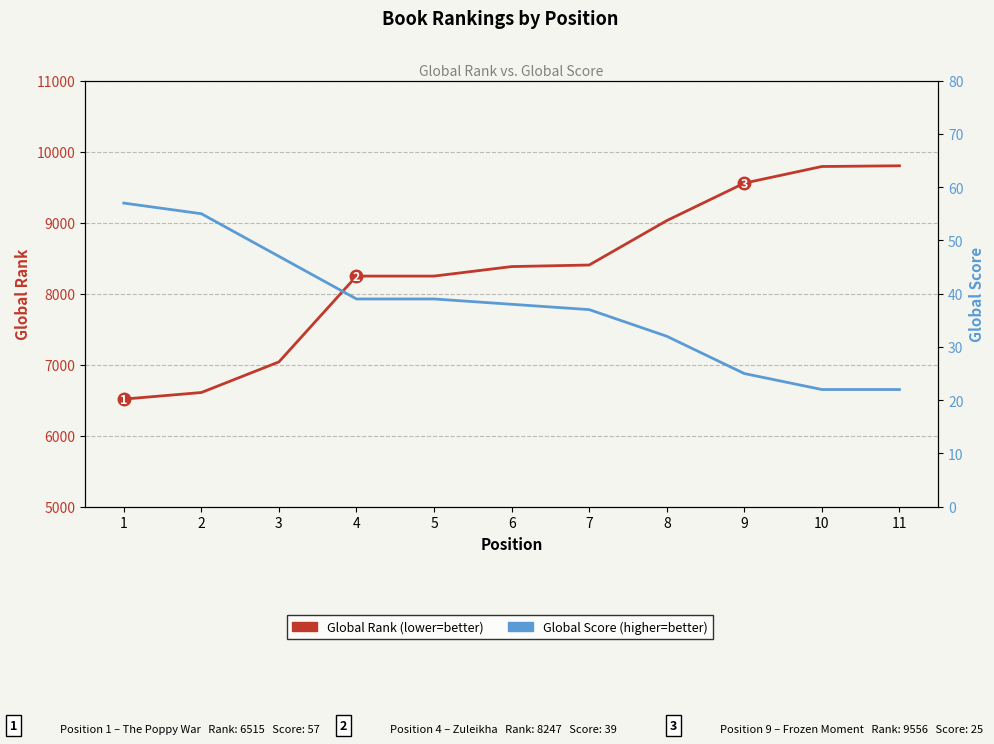

At which category is the sum across all series the highest?

11